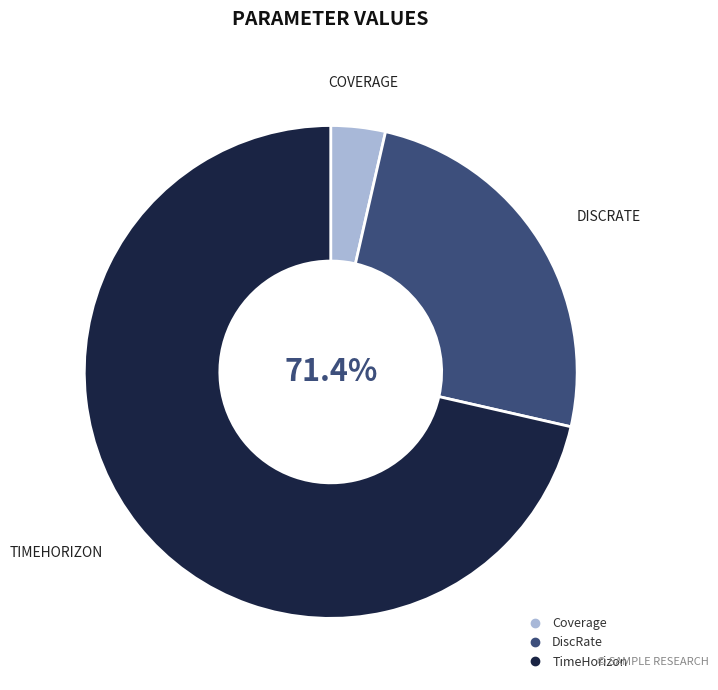

Rank the categories by value from highest to lowest.

TimeHorizon, DiscRate, Coverage